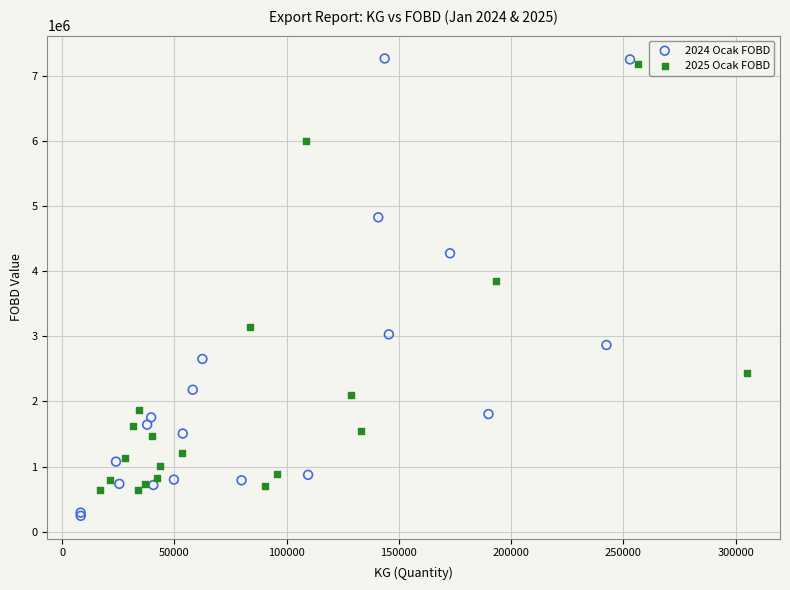

Which series has the widest spread of Y values?

2024 Ocak FOBD